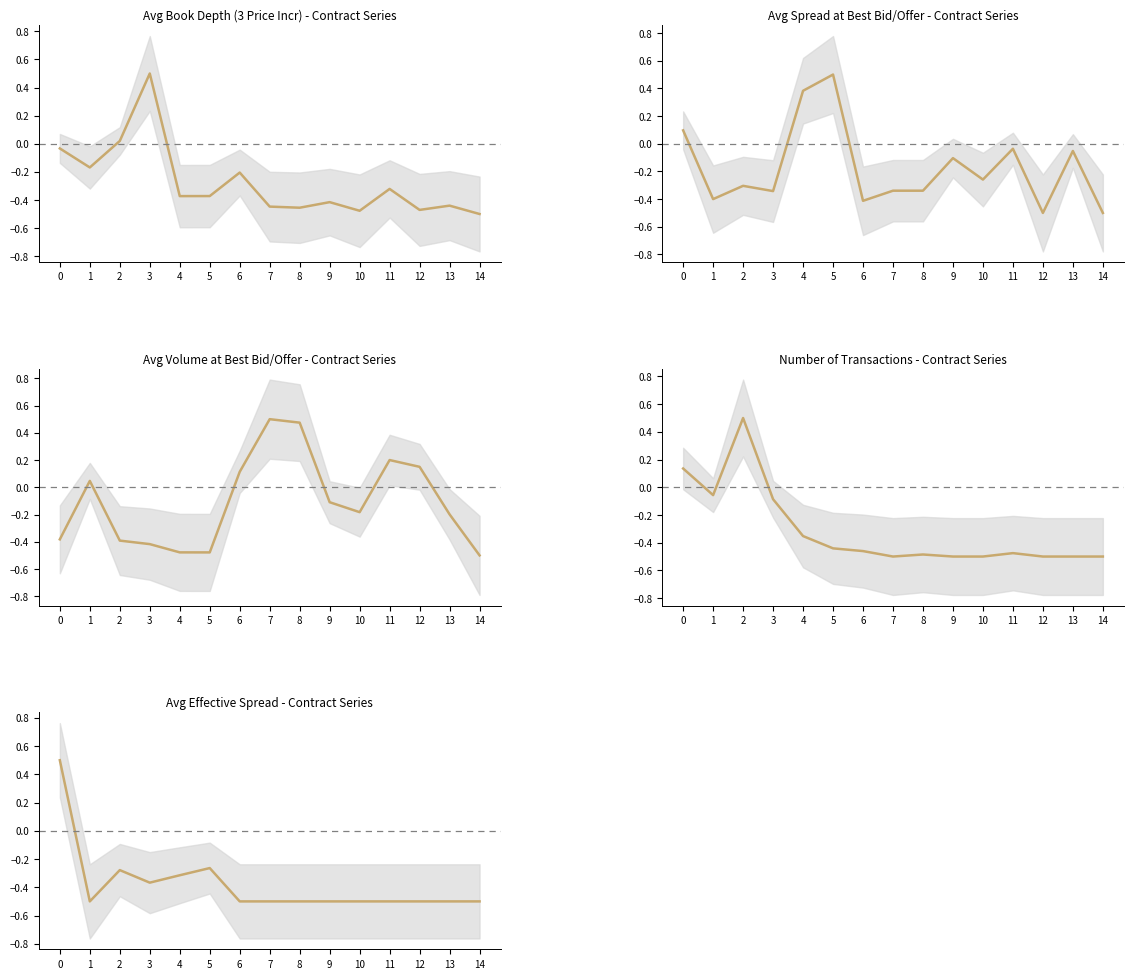

The value of Avg Spread at Best Bid/Offer at 11 is -0.0. True or false?

False